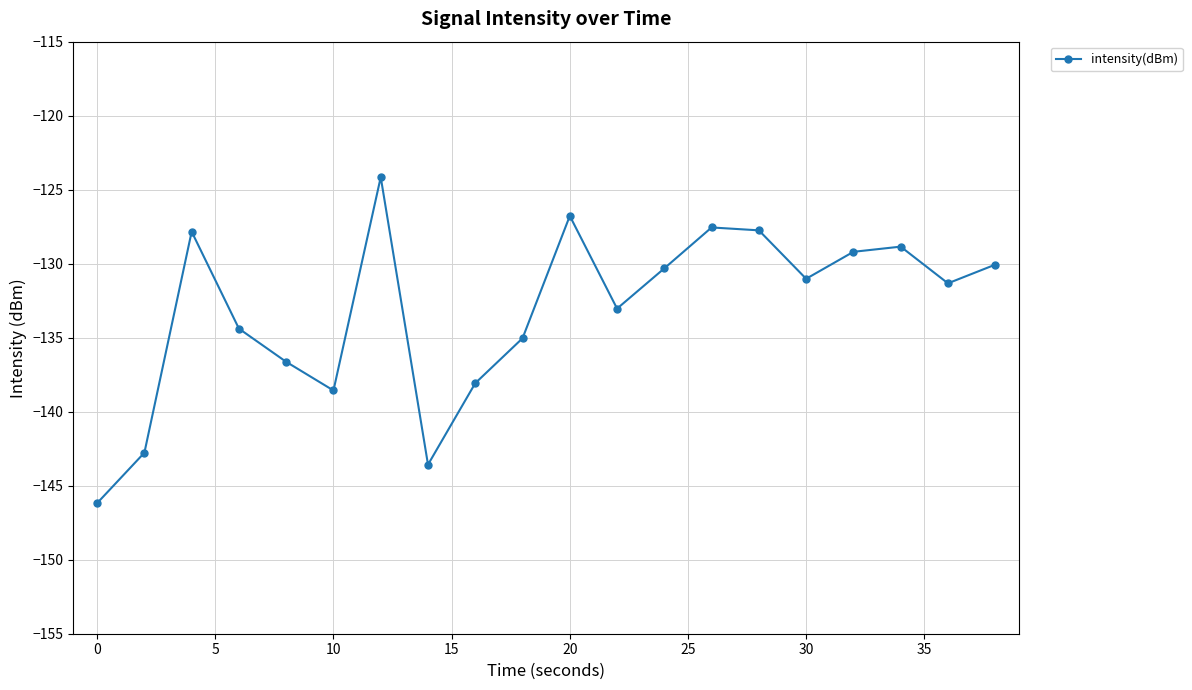

How many points are lower than both their immediate neighbors (excluding endpoints)?

5